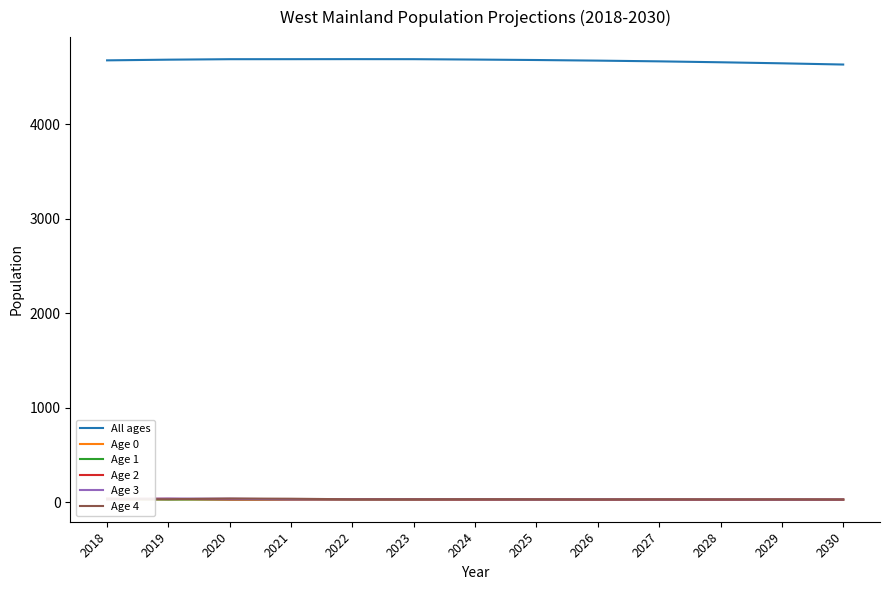

Between 2018 and 2020, which series saw the biggest shift?

All ages